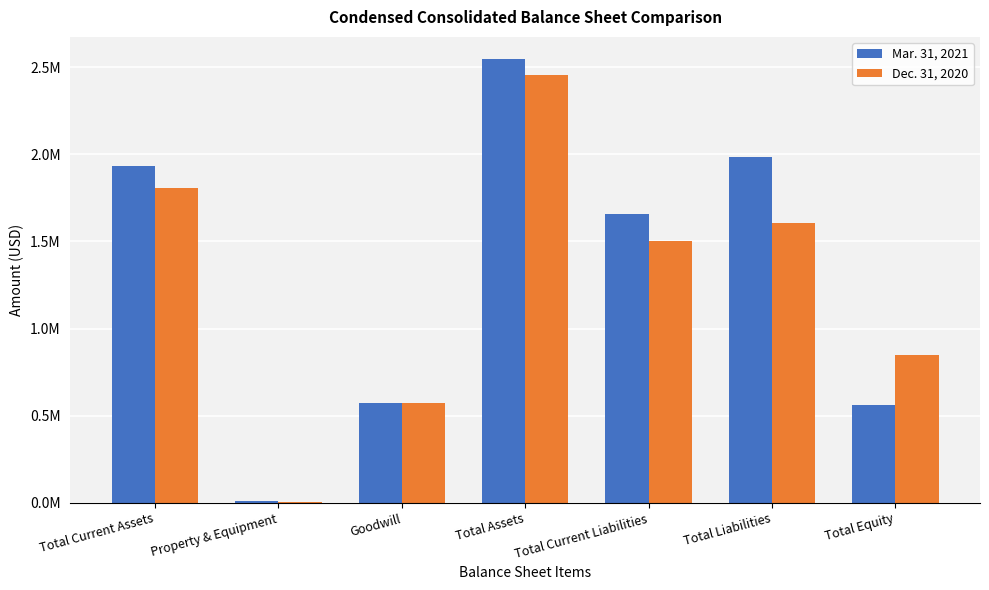

What are all the series names shown in the legend?

Mar. 31, 2021, Dec. 31, 2020